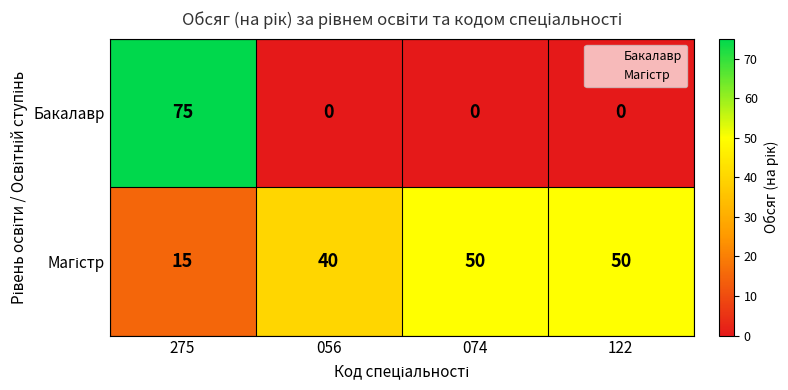

What is the difference between the maximum and minimum values in the Бакалавр series?

75